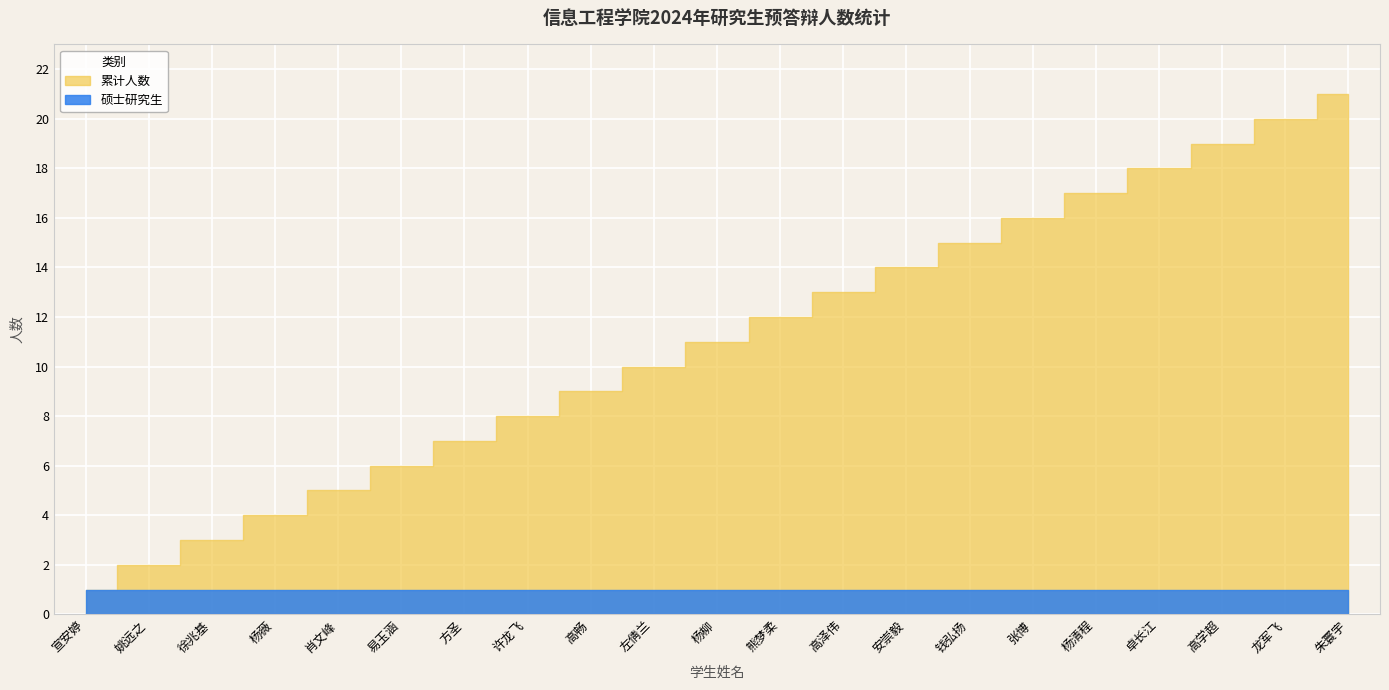

Does the chart display data point markers on the line(s)?

No